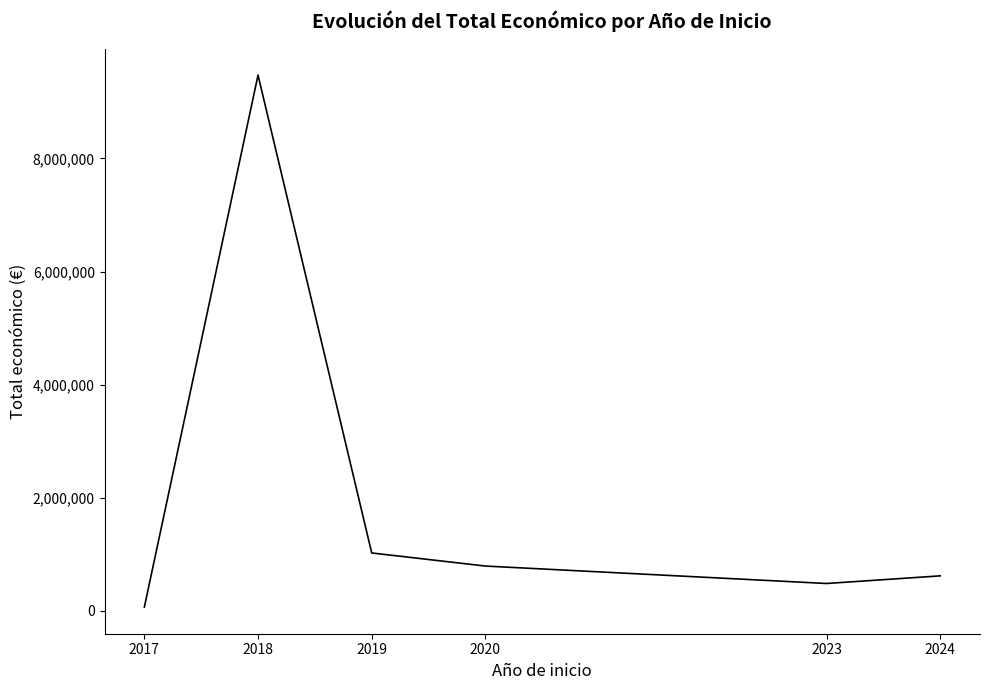

Which label corresponds to the smallest value in the chart?

2017